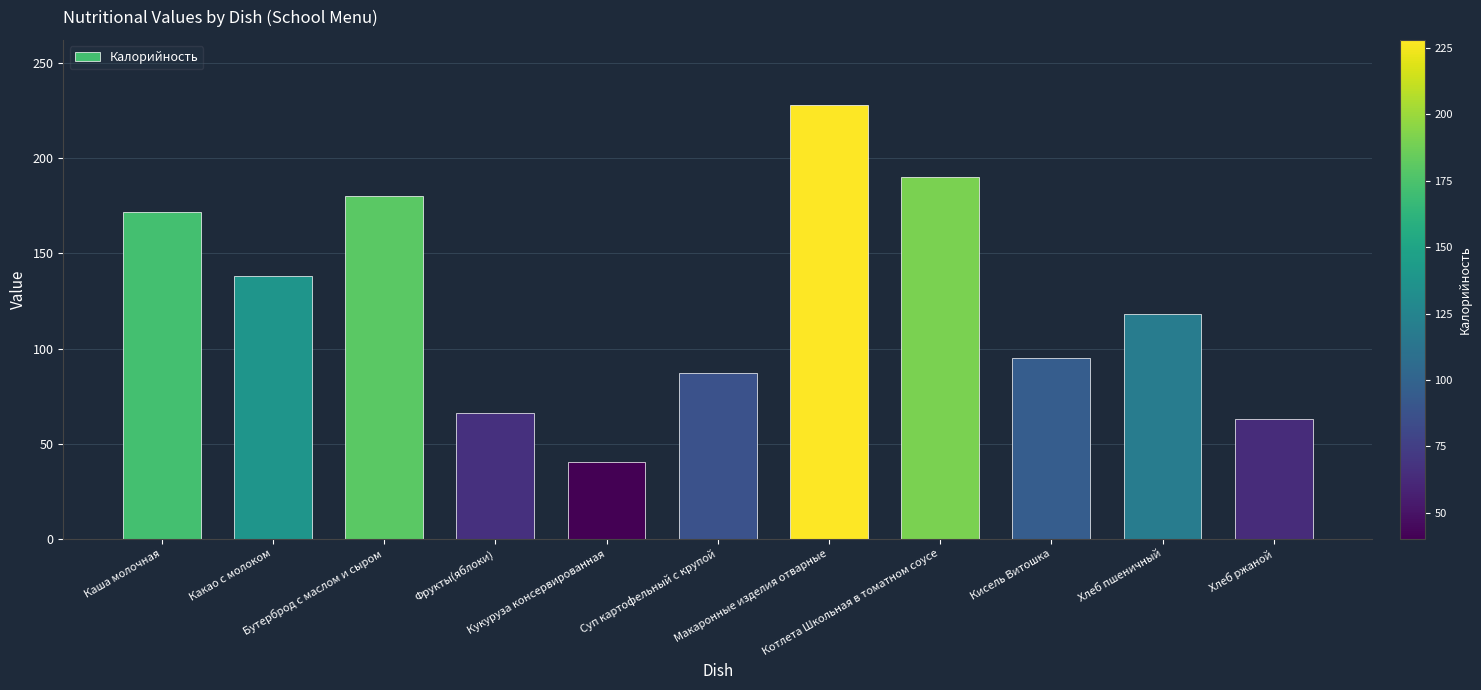

What is the value of the 7th bar from the left?

228.0